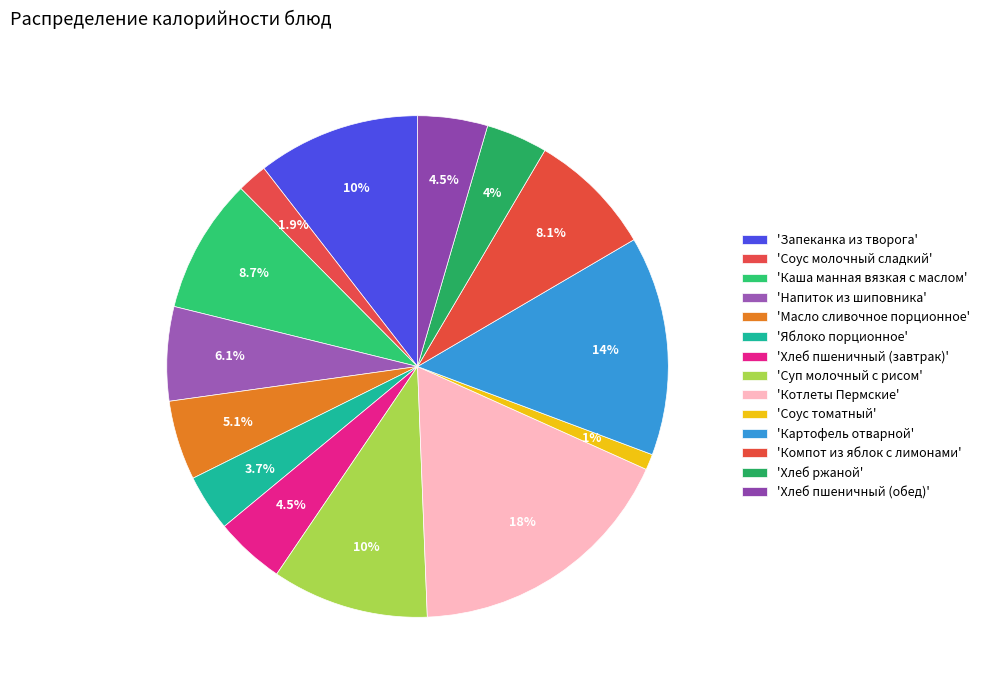

To the nearest percent, what is the average slice percentage?

7%